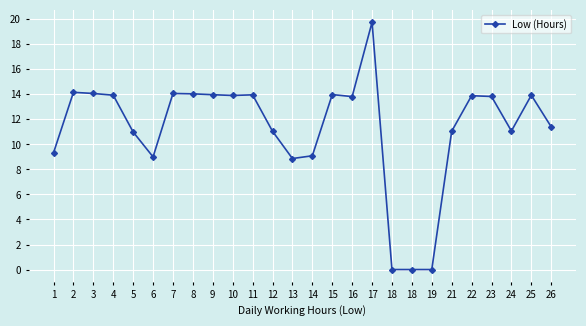

What is the value of the 14th point from the left?

9.1